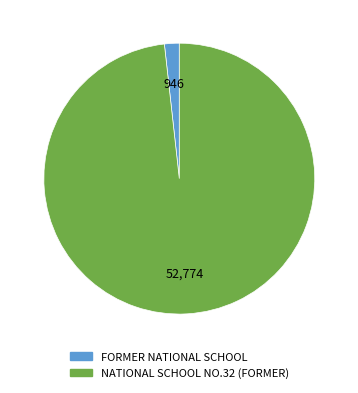

Which slice is the largest?

NATIONAL SCHOOL NO.32 (FORMER)